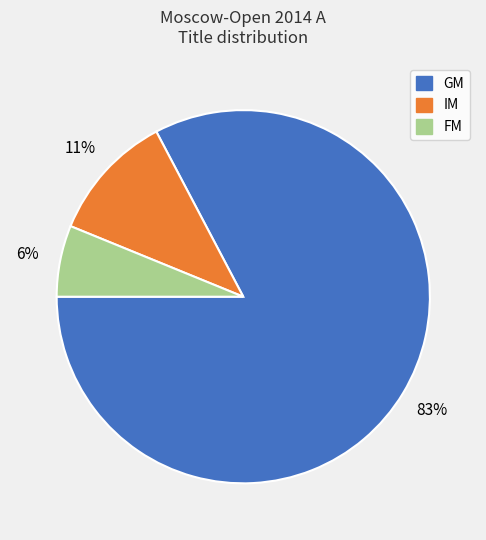

To the nearest percent, what is the average slice percentage?

33%